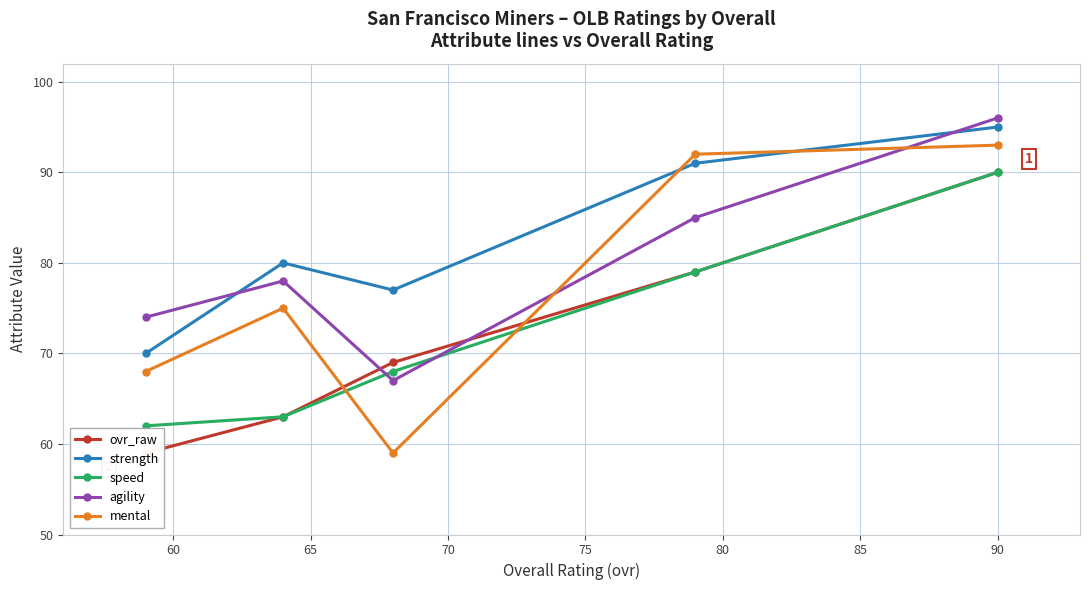

What is the value of the mental point at the 1st from the left?

68